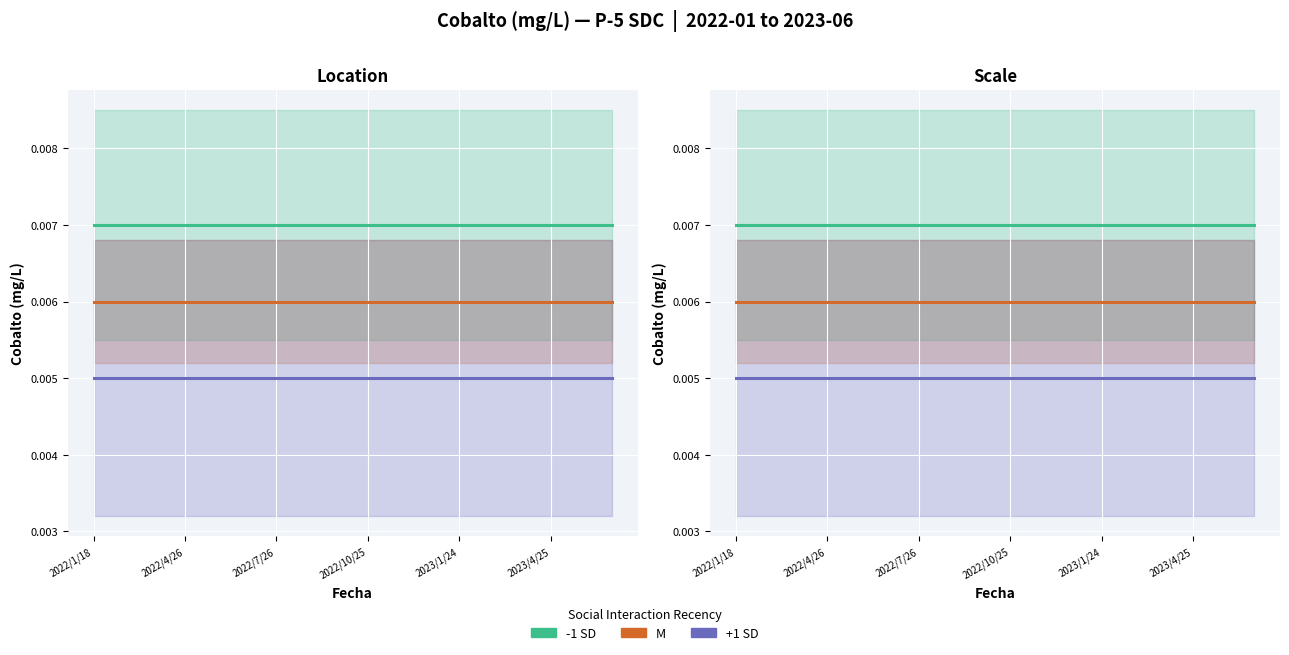

Reading left to right, list all the values displayed in this chart.

-1 SD: 0.0	0.0	0.0	0.0	0.0	0.0	0.0	0.0	0.0	0.0	0.0	0.0	0.0	0.0	0.0	0.0	0.0	0.0
M: 0.0	0.0	0.0	0.0	0.0	0.0	0.0	0.0	0.0	0.0	0.0	0.0	0.0	0.0	0.0	0.0	0.0	0.0
+1 SD: 0.0	0.0	0.0	0.0	0.0	0.0	0.0	0.0	0.0	0.0	0.0	0.0	0.0	0.0	0.0	0.0	0.0	0.0